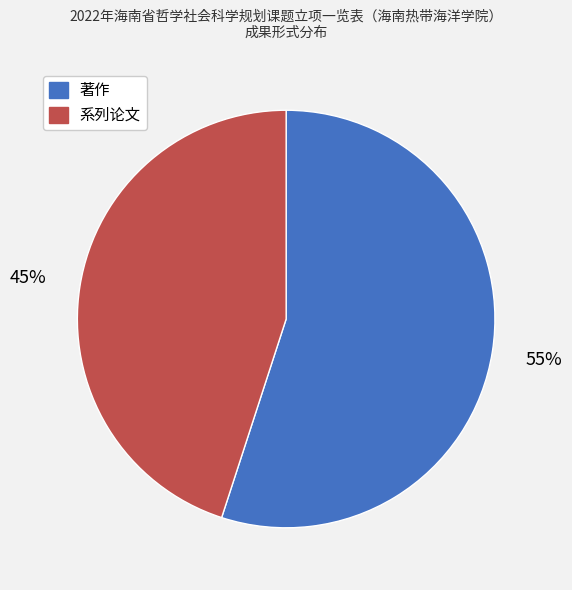

How many segments does this pie chart have?

2